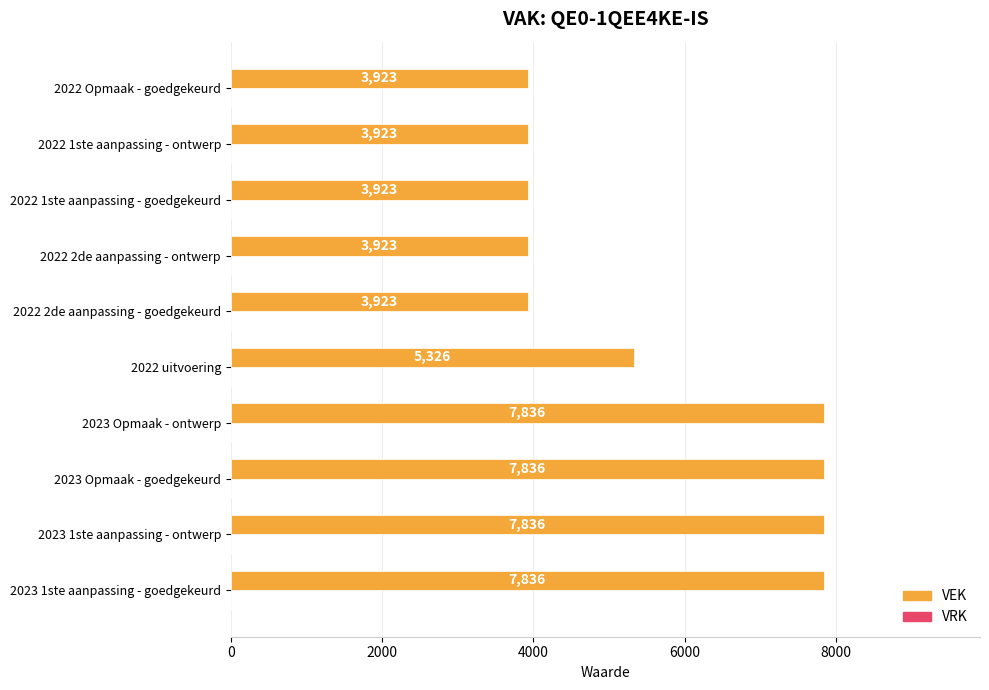

Is it true that the value at 2023 Opmaak - ontwerp is 7836?

True